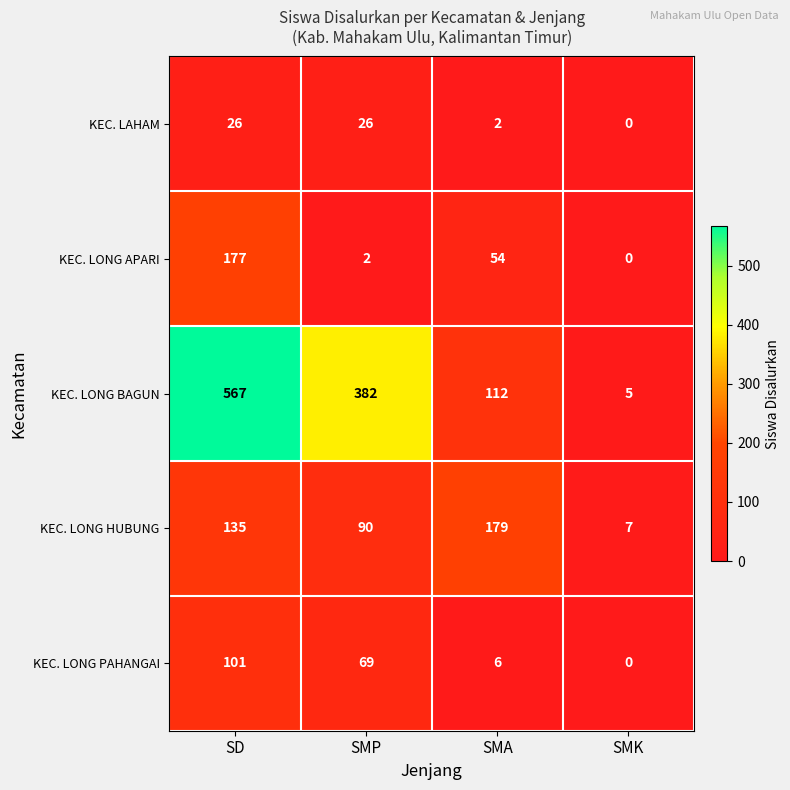

What is the spread (max minus min) of values at SD?

541